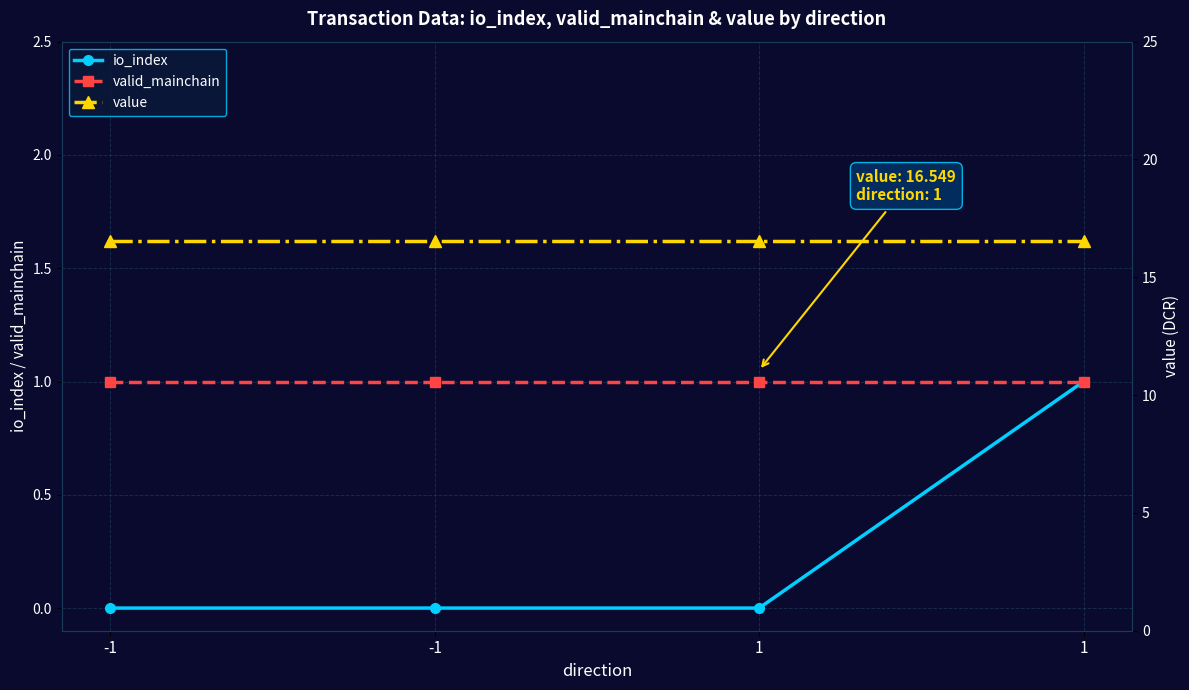

True or false: io_index and valid_mainchain cross at least once.

False